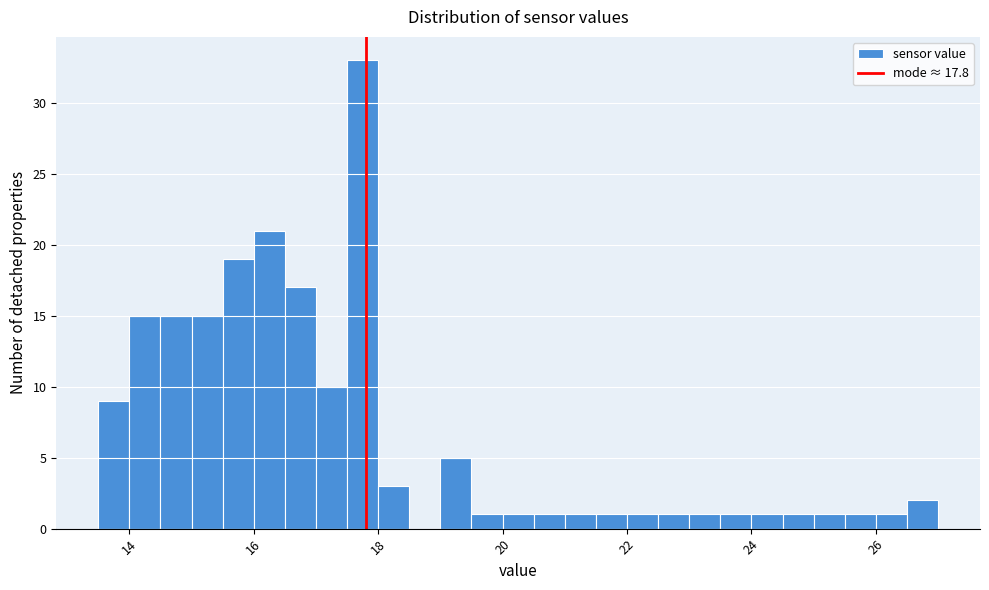

Around what value on the x-axis is the tallest bar? Give the approximate position of its centre, as read against the axis.

17.8